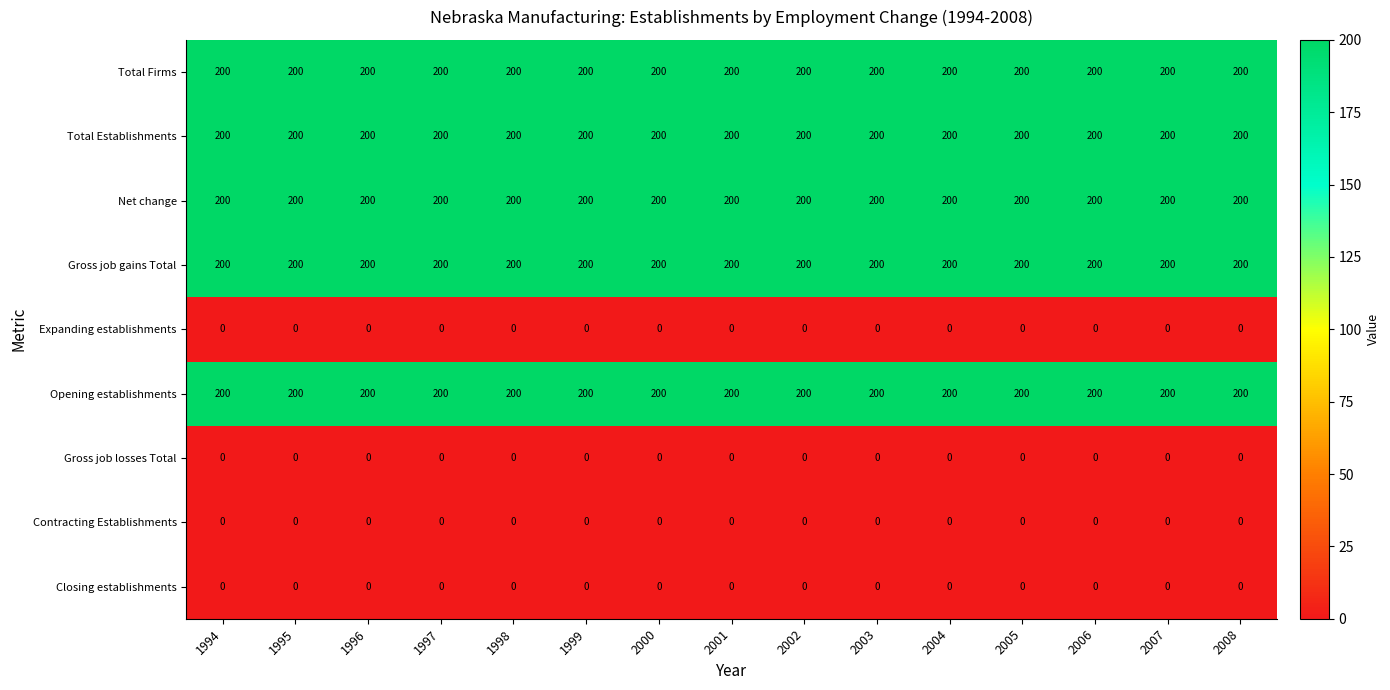

At how many categories does at least one series exceed 115?

15